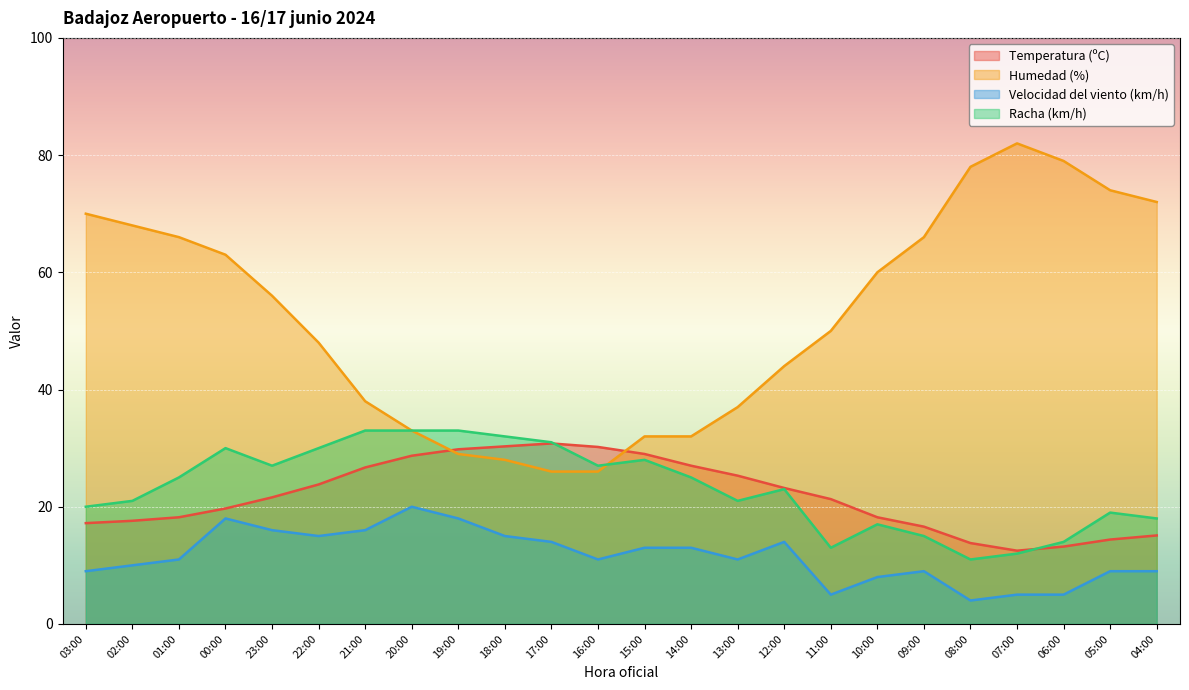

True or false: Temperatura (ºC) has more than 2 interior local peaks.

False